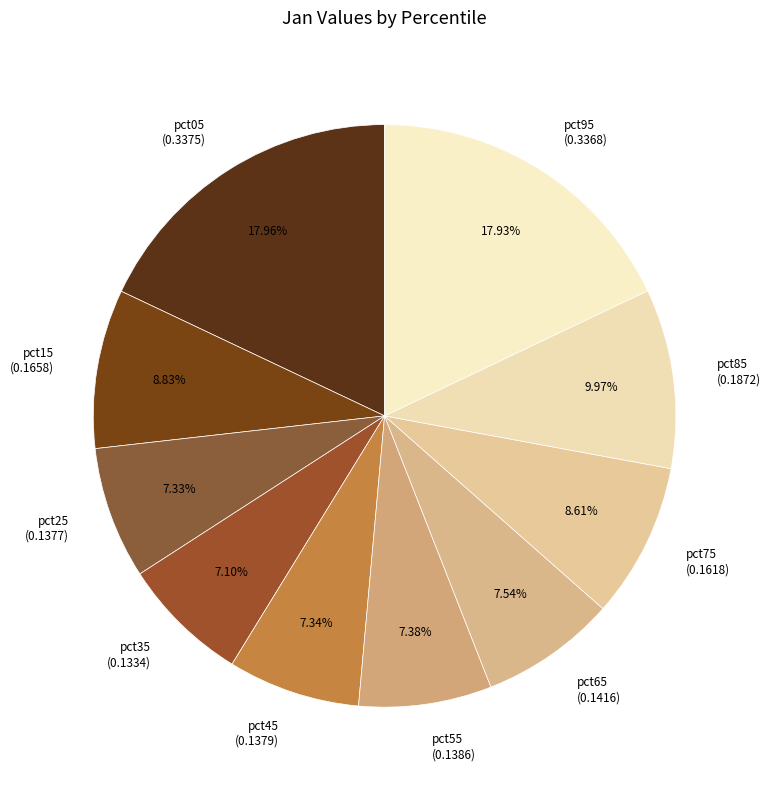

What percentage is the pct05 slice, to the nearest percent?

18%